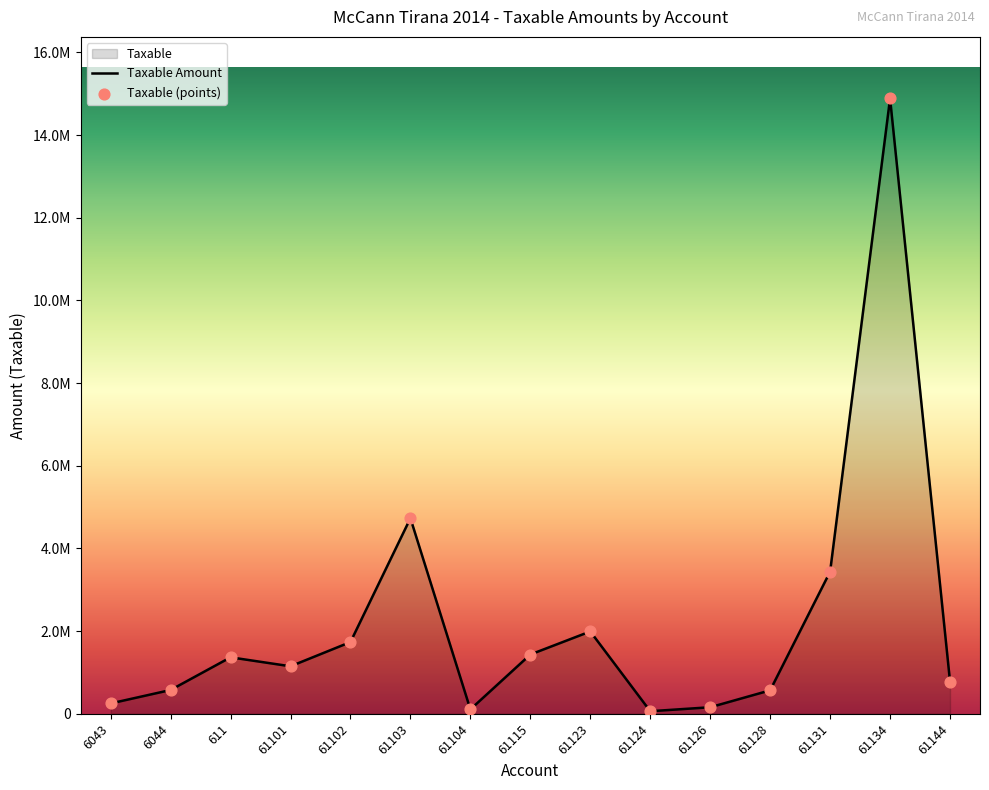

What is the change in value from 611 to 61103?

+3365078.4